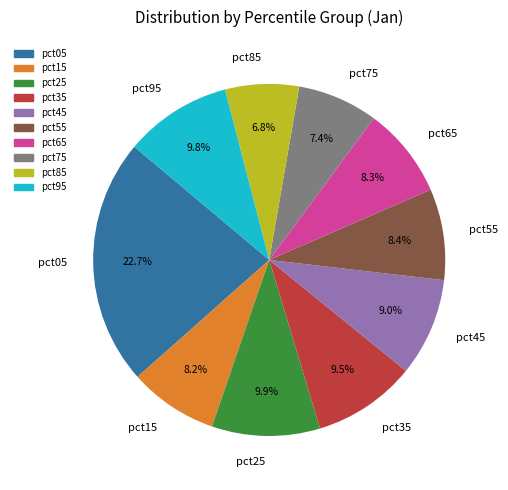

What percentage is NOT represented by pct15?

91.8%